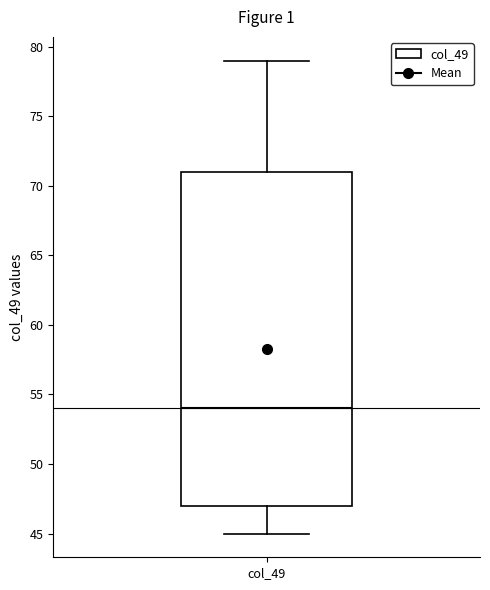

Transcribe this box plot: give where the median line is, the range the box spans, and where the two whiskers end, as read against the y-axis. The values are not printed on the chart, so give them approximately, as read against the axis.

median 54, box 47 to 71, whiskers 45 to 79